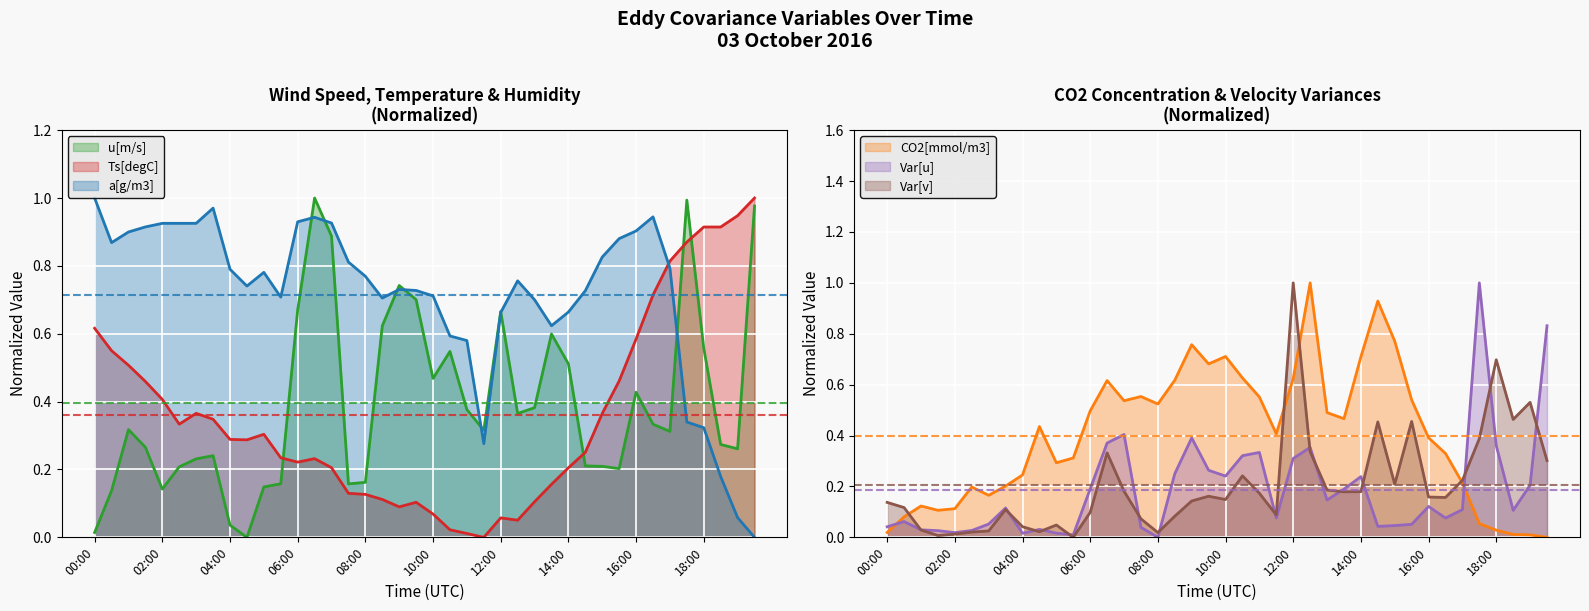

Is the value of CO2[mmol/m3] at 03:30 greater than the value of a[g/m3] at 02:00?

No